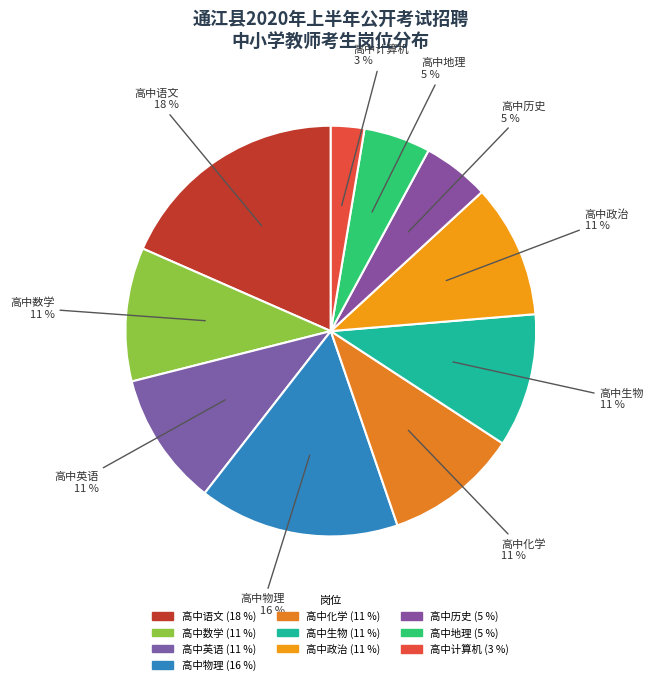

Do 高中历史 and 高中英语 together represent more than half of the pie?

No